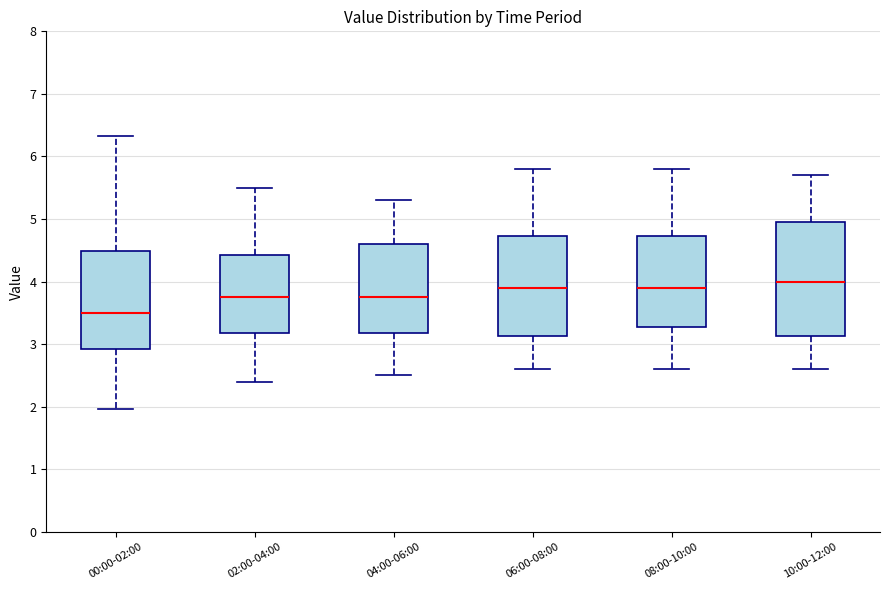

Reading left to right, read every box against the y-axis: the position of its median line, the range the box covers, and the ends of its whiskers. The values are not printed on the chart, so give them approximately, as read against the axis.

00:00-02:00: median 3.5, box 2.9 to 4.5, whiskers 2.0 to 6.3
02:00-04:00: median 3.8, box 3.2 to 4.4, whiskers 2.4 to 5.5
04:00-06:00: median 3.8, box 3.2 to 4.6, whiskers 2.5 to 5.3
06:00-08:00: median 3.9, box 3.1 to 4.7, whiskers 2.6 to 5.8
08:00-10:00: median 3.9, box 3.3 to 4.7, whiskers 2.6 to 5.8
10:00-12:00: median 4.0, box 3.1 to 5.0, whiskers 2.6 to 5.7